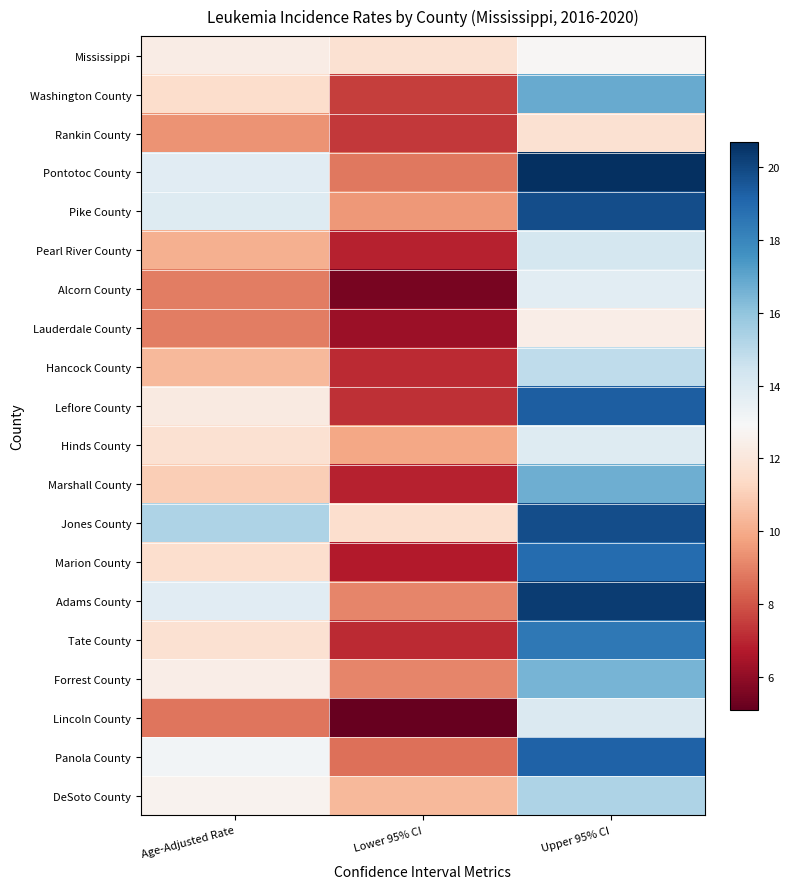

Reading left to right, extract all data points from this chart.

Mississippi: Age-Adjusted Rate=12.3	Lower 95% CI=11.7	Upper 95% CI=12.8
Washington County: Age-Adjusted Rate=11.5	Lower 95% CI=7.5	Upper 95% CI=16.8
Rankin County: Age-Adjusted Rate=9.4	Lower 95% CI=7.4	Upper 95% CI=11.7
Pontotoc County: Age-Adjusted Rate=13.8	Lower 95% CI=8.8	Upper 95% CI=20.7
Pike County: Age-Adjusted Rate=13.9	Lower 95% CI=9.5	Upper 95% CI=19.8
Pearl River County: Age-Adjusted Rate=10.1	Lower 95% CI=6.9	Upper 95% CI=14.3
Alcorn County: Age-Adjusted Rate=8.9	Lower 95% CI=5.5	Upper 95% CI=13.7
Lauderdale County: Age-Adjusted Rate=8.9	Lower 95% CI=6.2	Upper 95% CI=12.4
Hancock County: Age-Adjusted Rate=10.4	Lower 95% CI=7.1	Upper 95% CI=14.9
Leflore County: Age-Adjusted Rate=12.2	Lower 95% CI=7.2	Upper 95% CI=19.3
Hinds County: Age-Adjusted Rate=11.7	Lower 95% CI=9.9	Upper 95% CI=13.9
Marshall County: Age-Adjusted Rate=11.0	Lower 95% CI=6.9	Upper 95% CI=16.7
Jones County: Age-Adjusted Rate=15.3	Lower 95% CI=11.6	Upper 95% CI=19.8
Marion County: Age-Adjusted Rate=11.6	Lower 95% CI=6.7	Upper 95% CI=18.9
Adams County: Age-Adjusted Rate=13.8	Lower 95% CI=9.1	Upper 95% CI=20.3
Tate County: Age-Adjusted Rate=11.7	Lower 95% CI=7.1	Upper 95% CI=18.5
Forrest County: Age-Adjusted Rate=12.4	Lower 95% CI=9.1	Upper 95% CI=16.5
Lincoln County: Age-Adjusted Rate=8.7	Lower 95% CI=5.1	Upper 95% CI=14.0
Panola County: Age-Adjusted Rate=13.1	Lower 95% CI=8.6	Upper 95% CI=19.2
DeSoto County: Age-Adjusted Rate=12.6	Lower 95% CI=10.4	Upper 95% CI=15.3